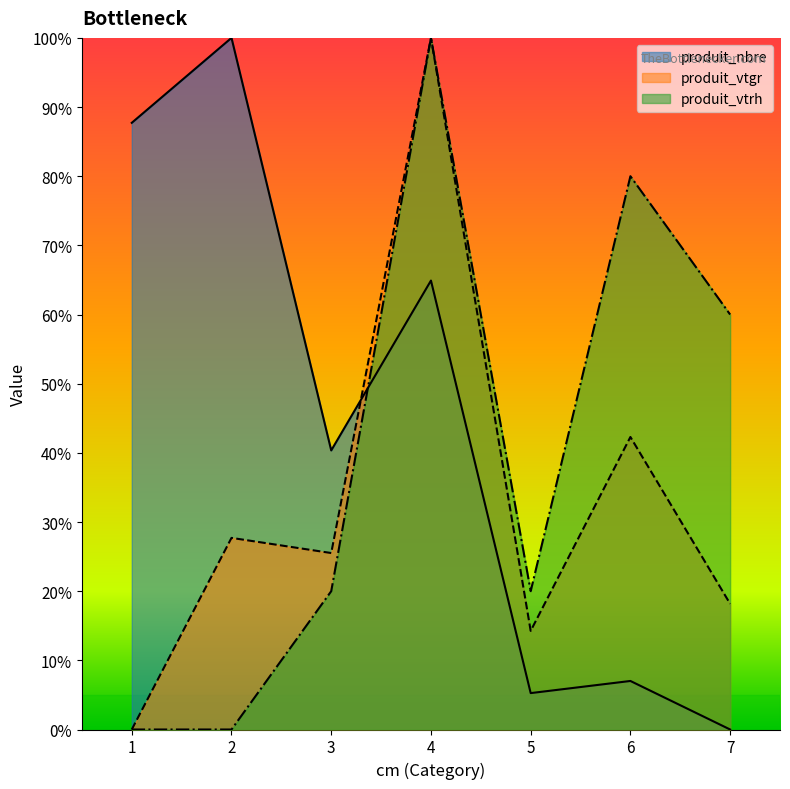

Which category has the lowest value in the produit_vtgr series?

1